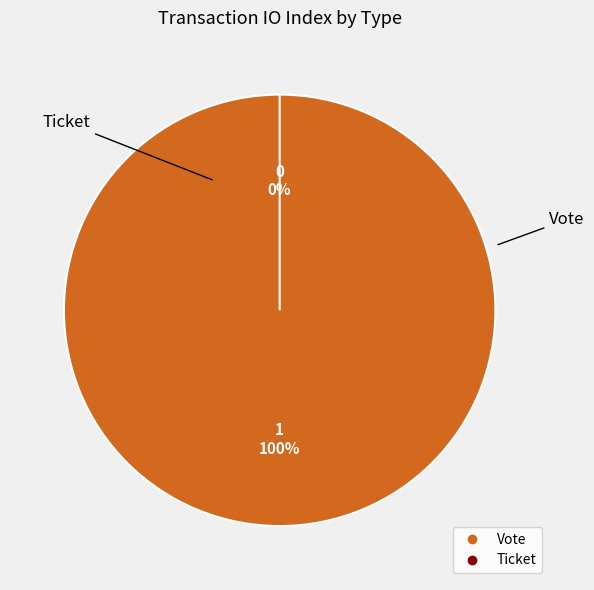

Which category has the smallest portion of the pie?

Ticket